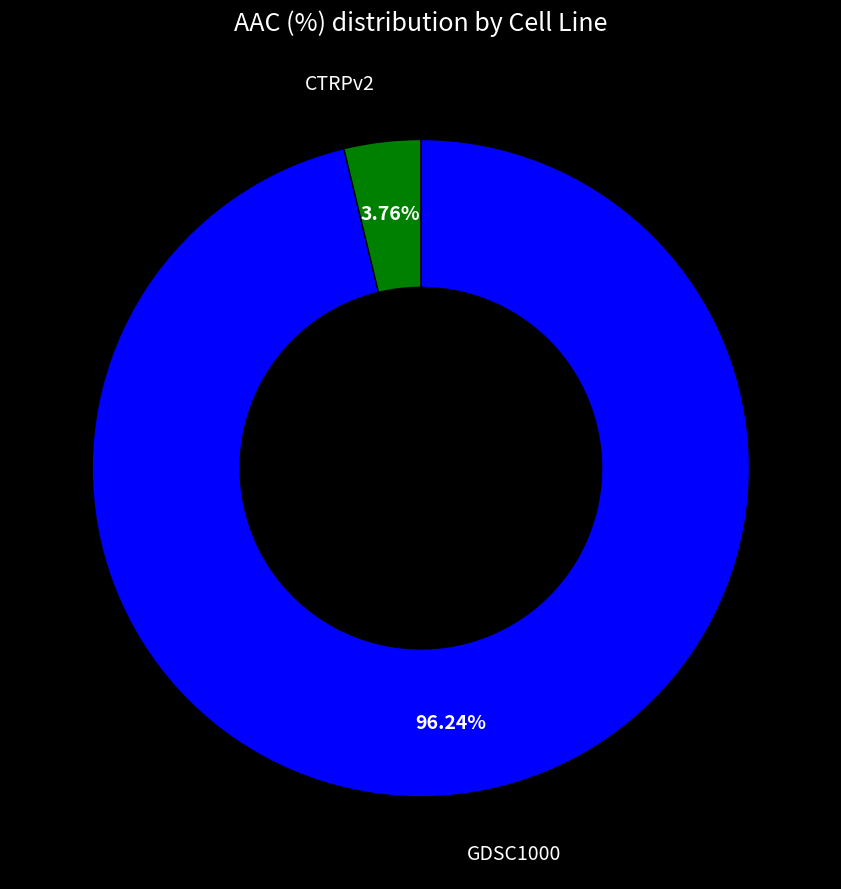

Is there any slice that represents more than half of the pie?

Yes